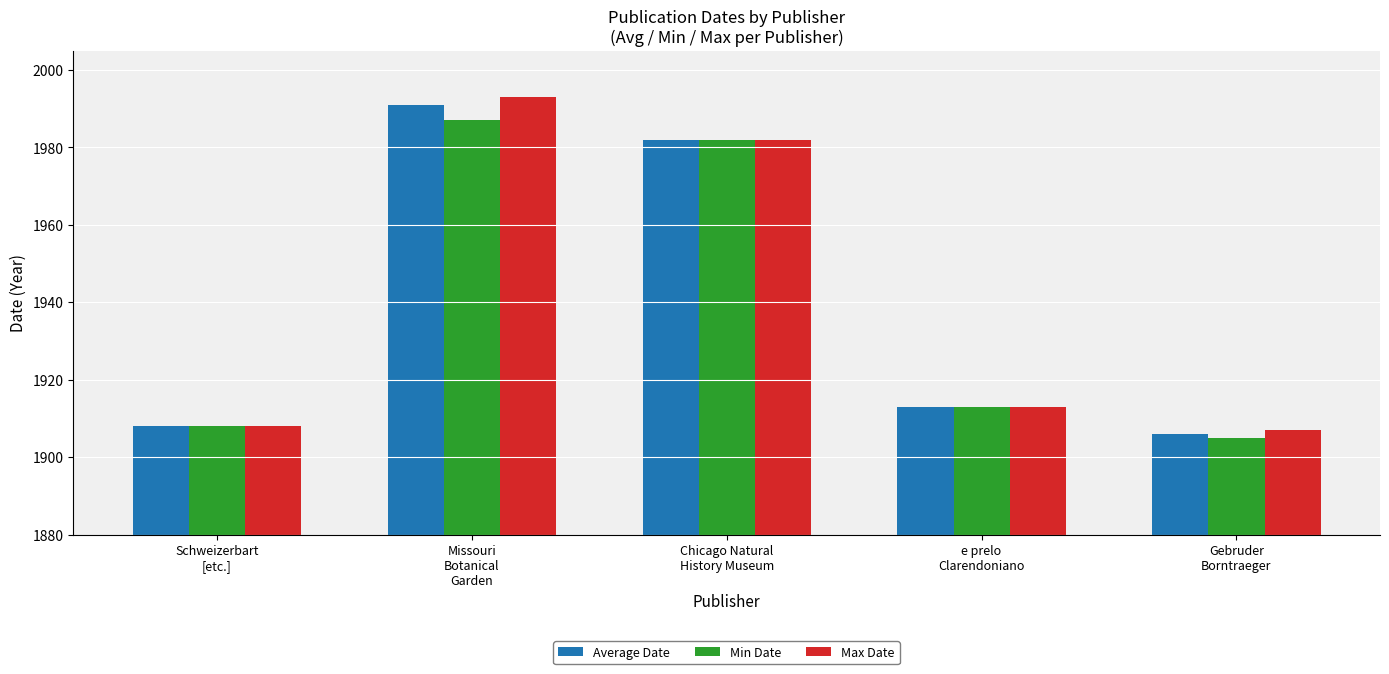

What is the smallest value displayed?

1905